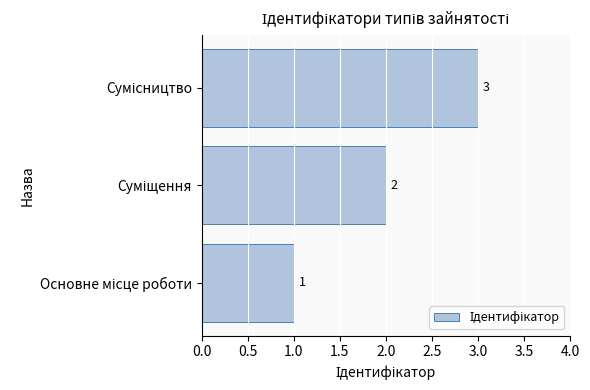

What is the sum of all values?

6